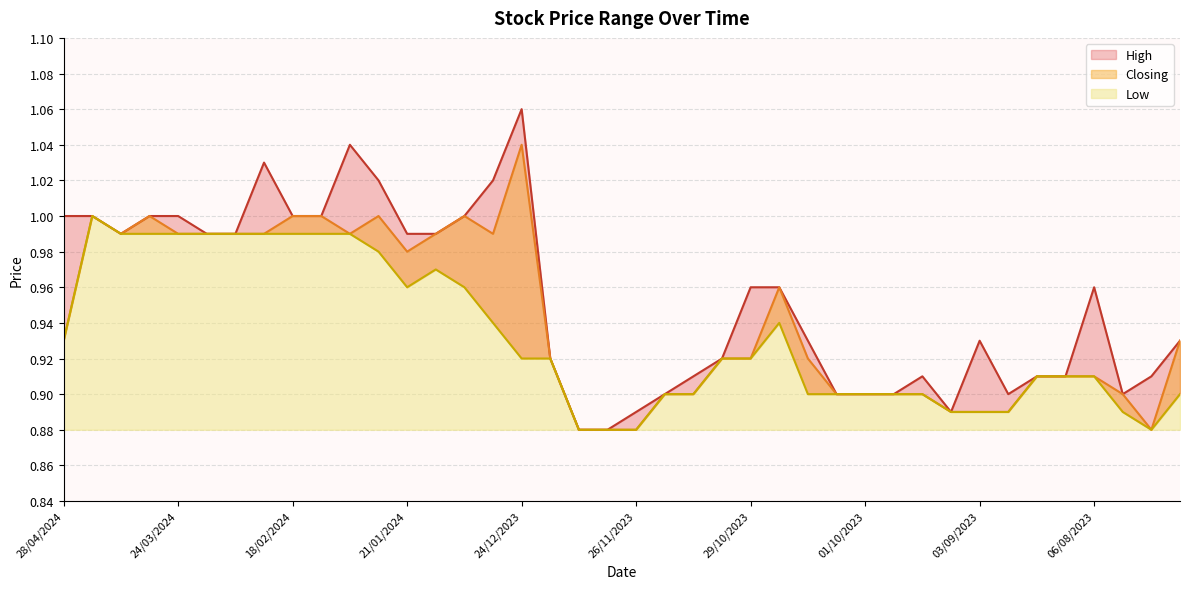

What is the label of the 28th point from the right?

21/01/2024